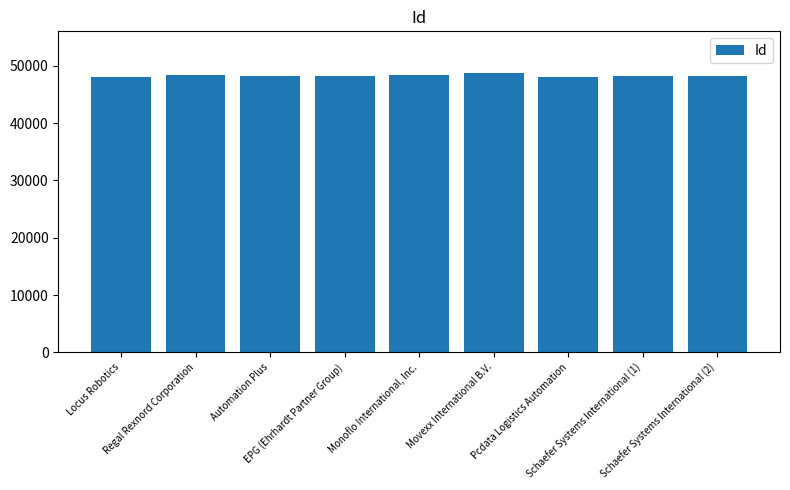

What is the difference between the second highest and minimum values?

323